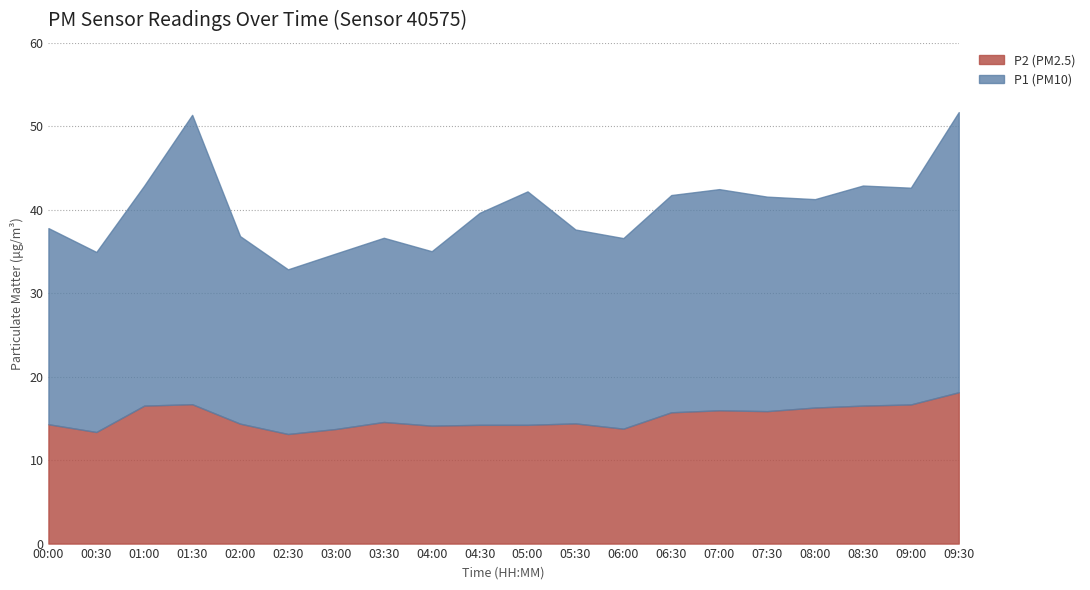

What is the difference between the second highest and minimum values in the P1 series?

13.8